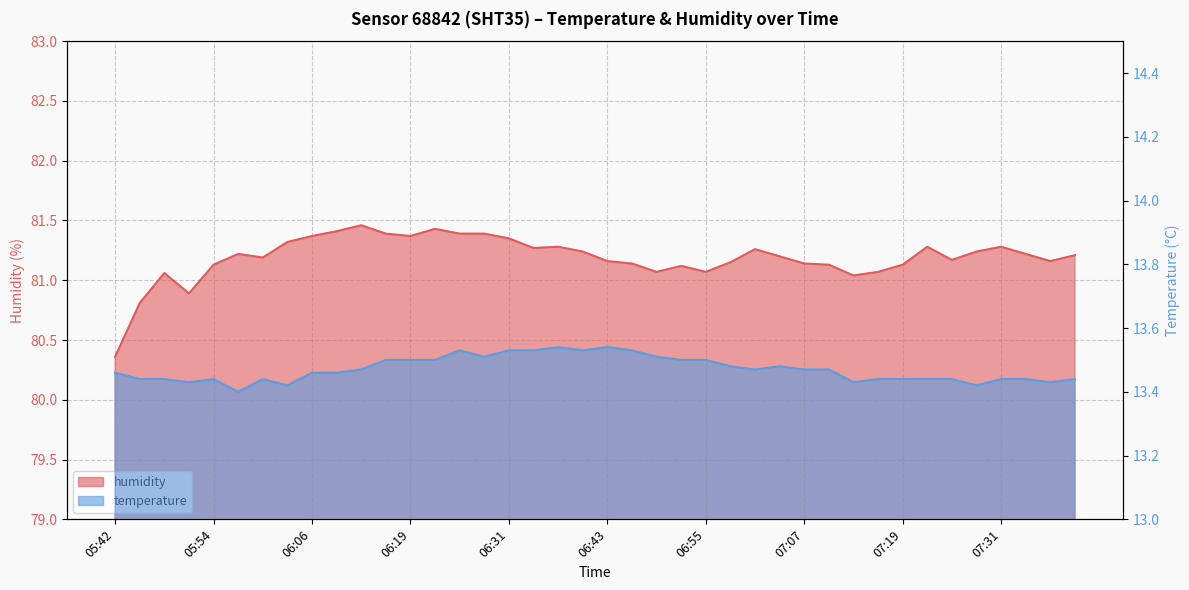

Reading left to right, transcribe all the data shown in this chart.

temperature: 05:42=13.5	05:45=13.4	05:48=13.4	05:51=13.4	05:54=13.4	05:57=13.4	06:00=13.4	06:03=13.4	06:06=13.5	06:09=13.5	06:12=13.5	06:15=13.5	06:19=13.5	06:22=13.5	06:25=13.5	06:28=13.5	06:31=13.5	06:34=13.5	06:37=13.5	06:40=13.5	06:43=13.5	06:46=13.5	06:49=13.5	06:52=13.5	06:55=13.5	06:58=13.5	07:01=13.5	07:04=13.5	07:07=13.5	07:10=13.5	07:13=13.4	07:16=13.4	07:19=13.4	07:22=13.4	07:25=13.4	07:28=13.4	07:31=13.4	07:34=13.4	07:38=13.4	07:41=13.4
humidity: 05:42=80.4	05:45=80.8	05:48=81.1	05:51=80.9	05:54=81.1	05:57=81.2	06:00=81.2	06:03=81.3	06:06=81.4	06:09=81.4	06:12=81.5	06:15=81.4	06:19=81.4	06:22=81.4	06:25=81.4	06:28=81.4	06:31=81.3	06:34=81.3	06:37=81.3	06:40=81.2	06:43=81.2	06:46=81.1	06:49=81.1	06:52=81.1	06:55=81.1	06:58=81.2	07:01=81.3	07:04=81.2	07:07=81.1	07:10=81.1	07:13=81.0	07:16=81.1	07:19=81.1	07:22=81.3	07:25=81.2	07:28=81.2	07:31=81.3	07:34=81.2	07:38=81.2	07:41=81.2